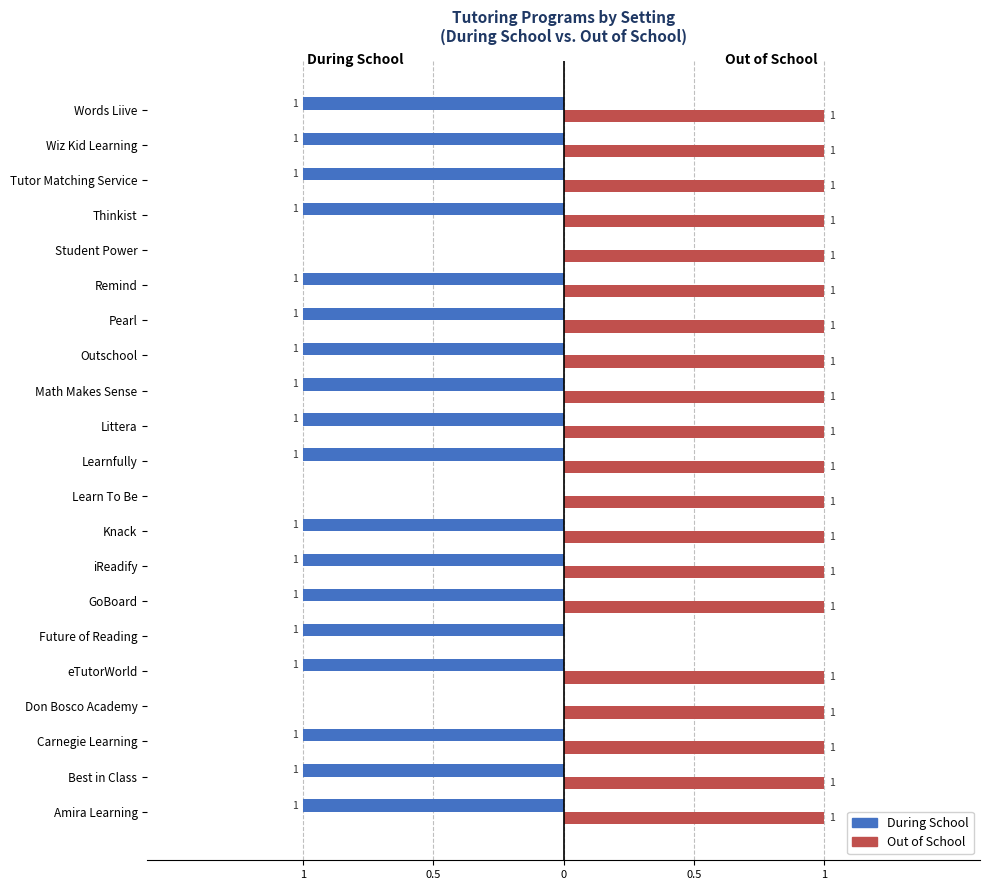

Which series has the widest spread of values?

During School